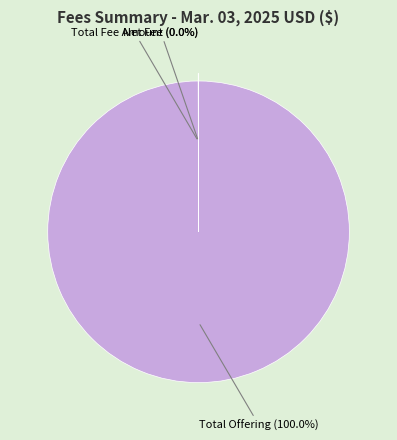

Is there a majority slice in this chart?

Yes